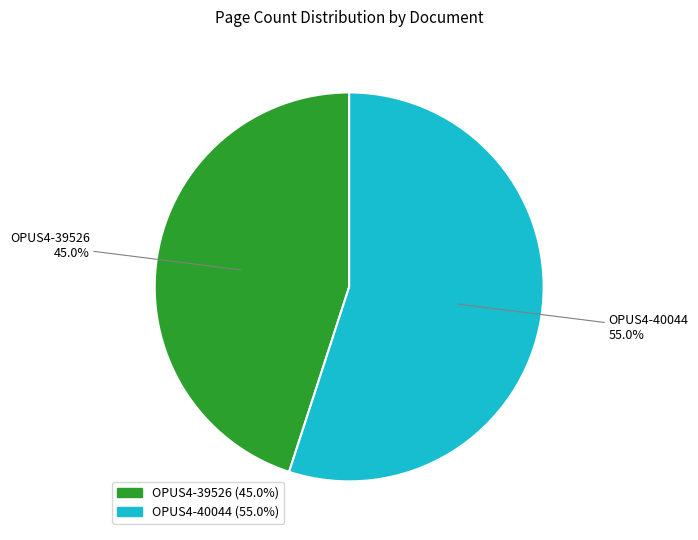

Which has a higher value, OPUS4-40044 or OPUS4-39526?

OPUS4-40044